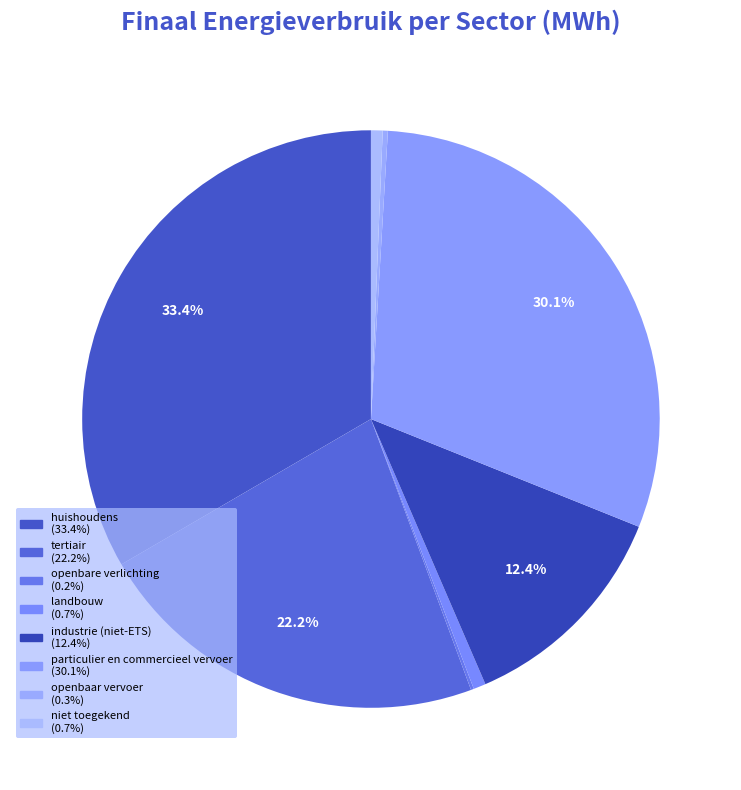

How many slices are in this pie chart?

8